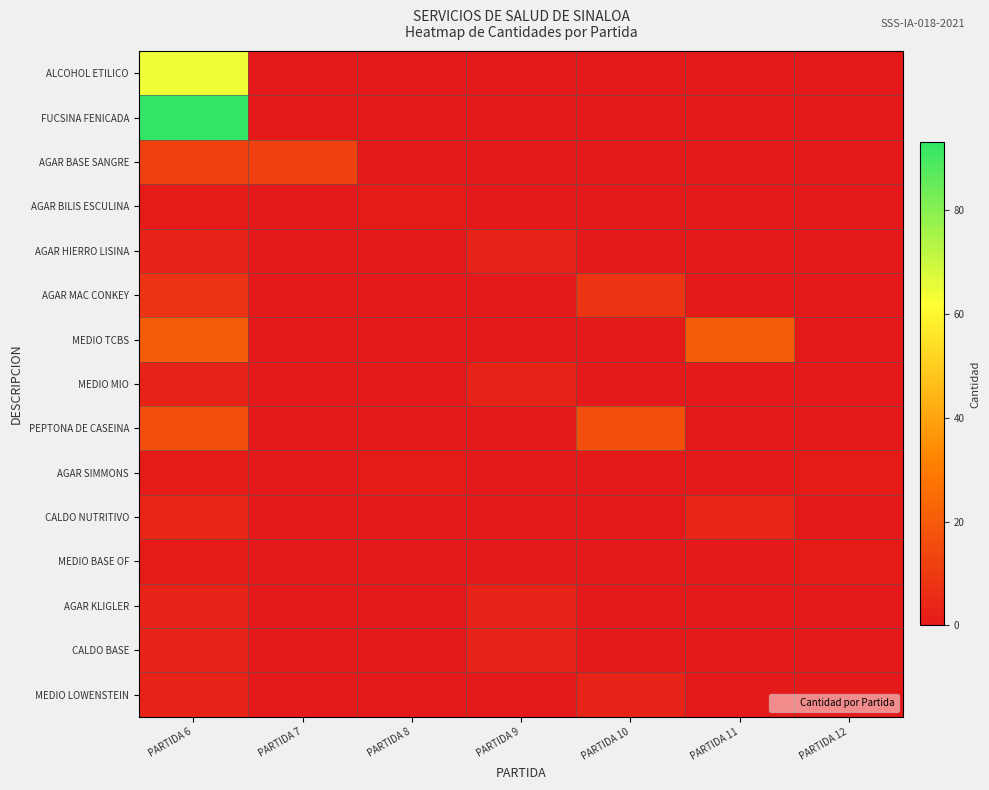

At how many categories does at least one series exceed 25?

1